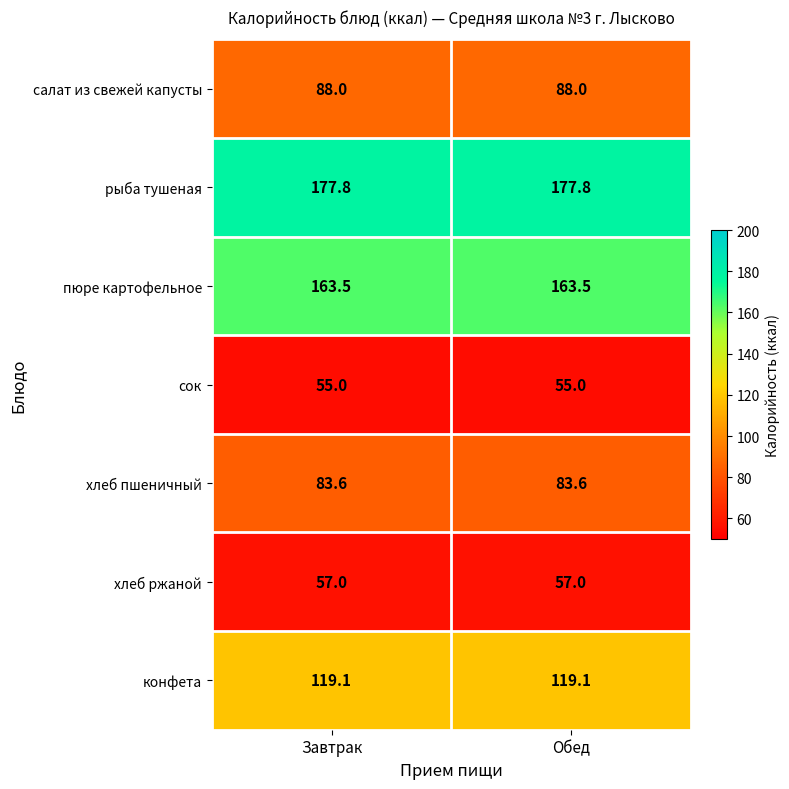

At Завтрак, list the series in order from largest to smallest.

рыба тушеная, пюре картофельное, конфета, салат из свежей капусты, хлеб пшеничный, хлеб ржаной, сок